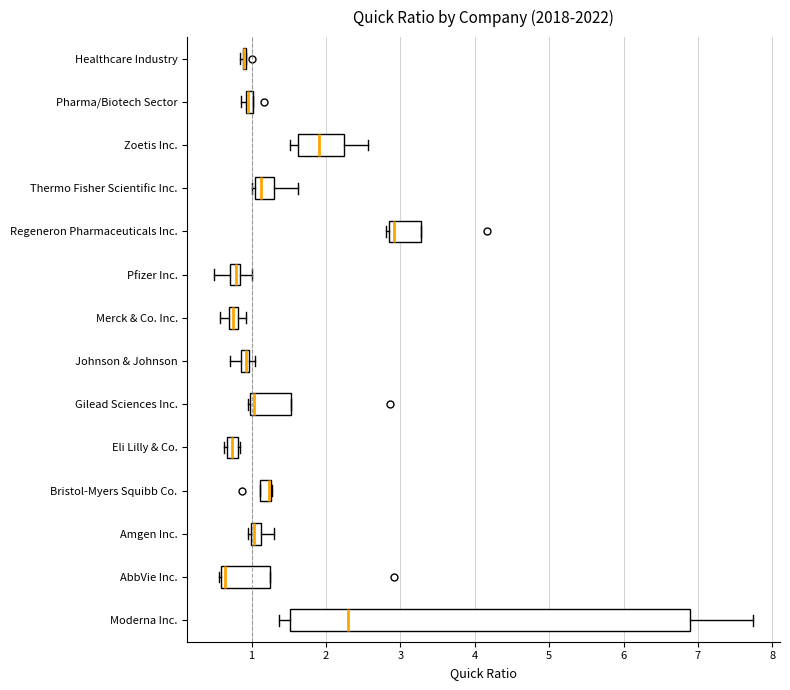

Where is the right edge of the box for Amgen Inc. on the x-axis? The values are not printed on the chart, so give them approximately, as read against the axis.

1.1